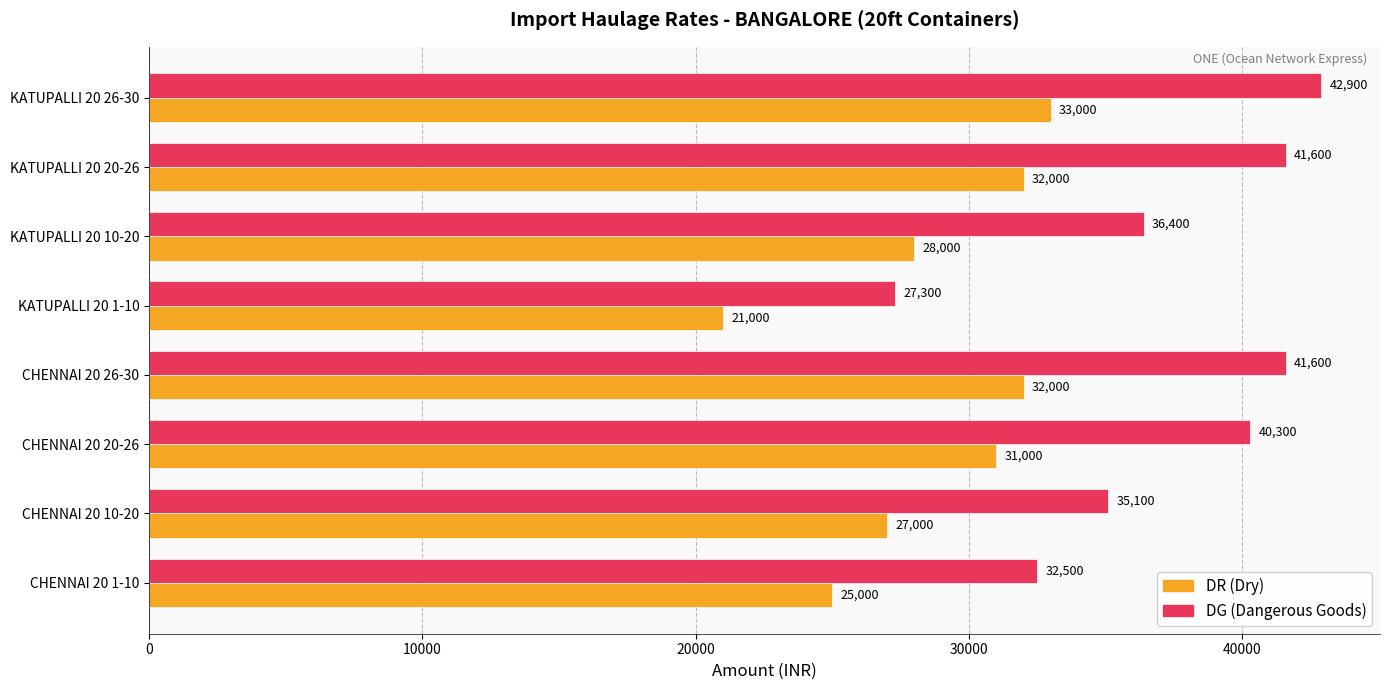

At which category is the sum across all series the highest?

KATUPALLI 20 26-30